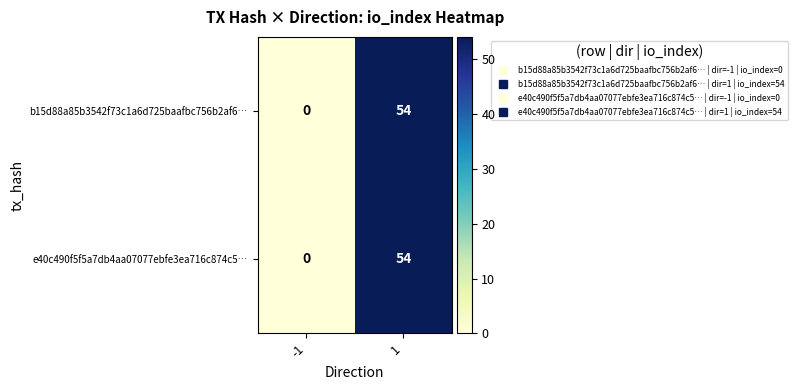

True or false: b15d88a85b3542f73c1a6d725baafbc756b2af6… has a value of 22 at -1.

False